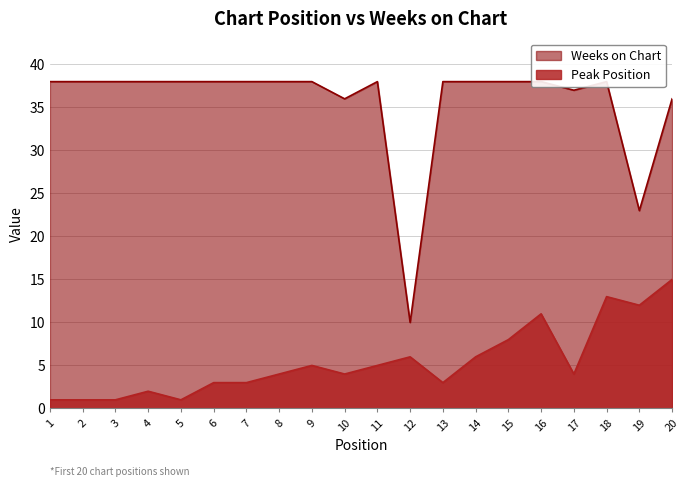

True or false: Weeks on Chart and Peak Position intersect in this chart.

False